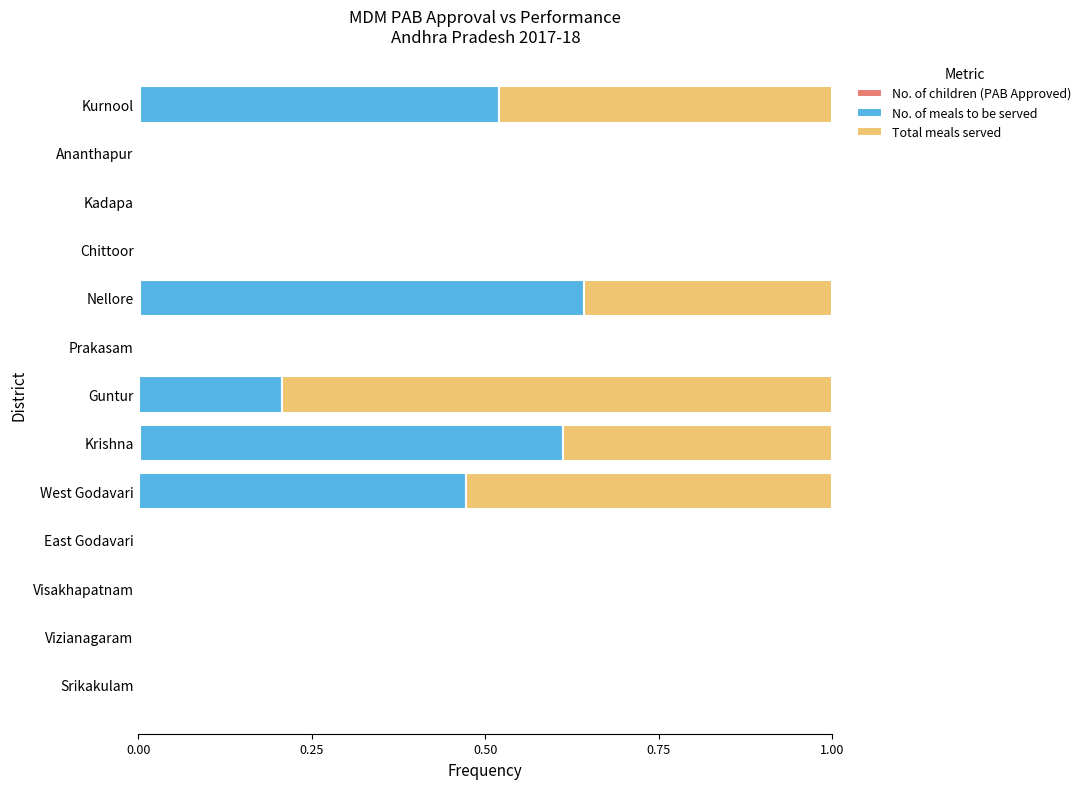

Which series has the largest total across all categories?

Total meals served